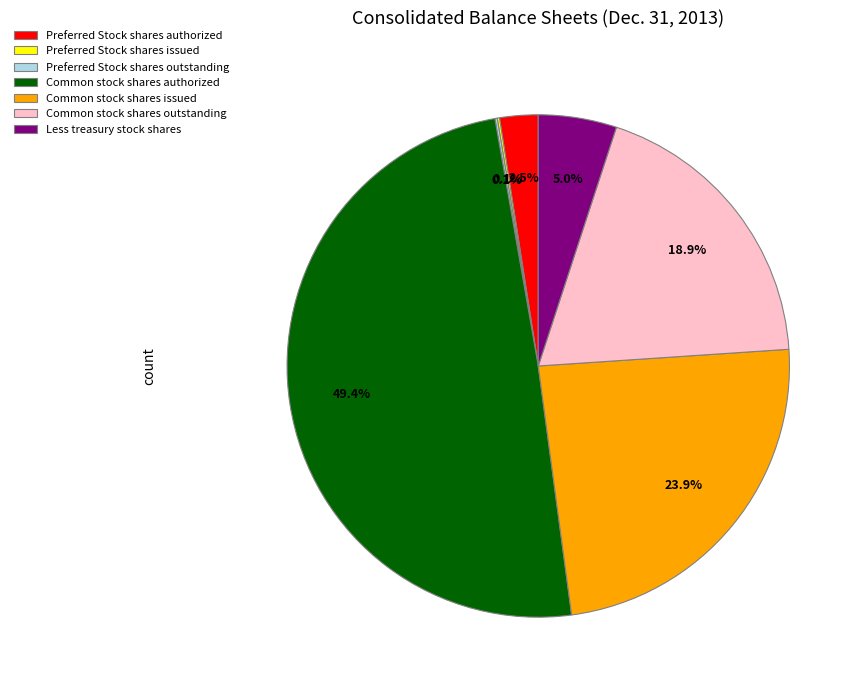

What is the ratio of the value at Common stock shares outstanding to the value at Common stock shares issued?

0.8